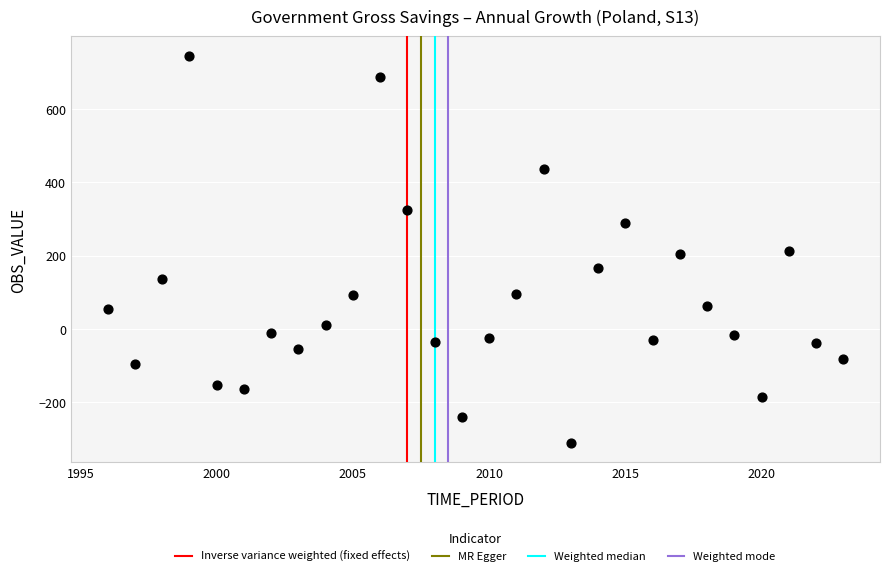

What is the range of Y values (max minus min)?

1056.9